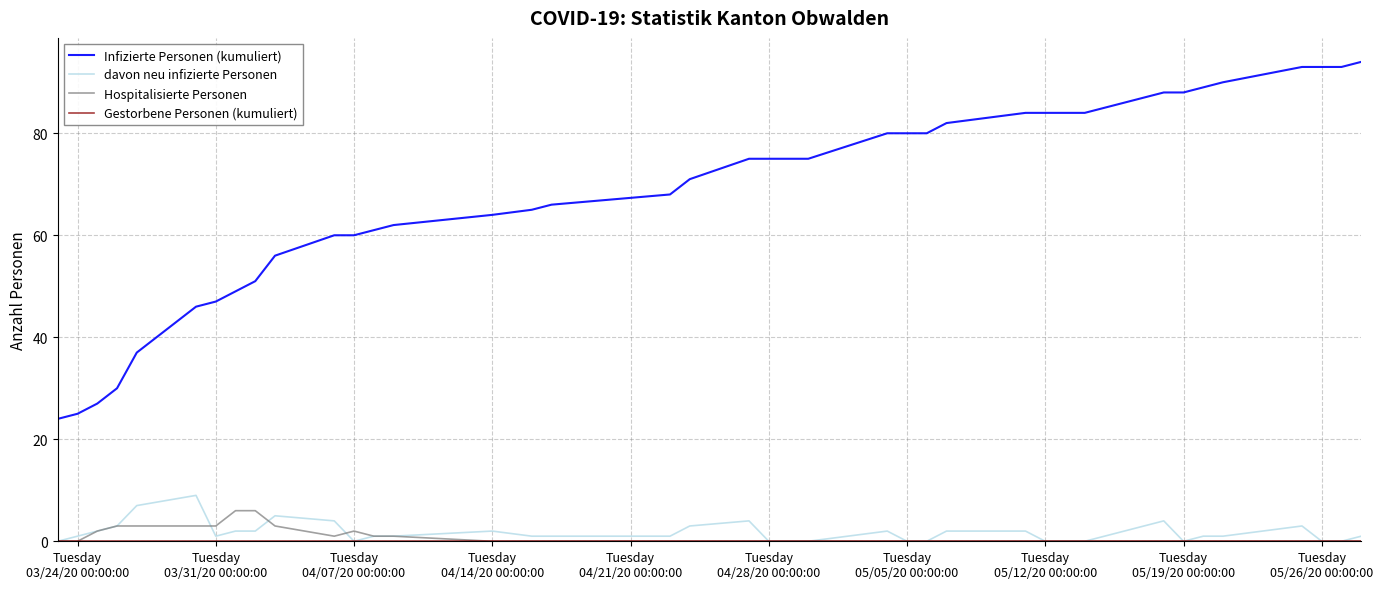

True or false: Hospitalisierte Personen and Infizierte Personen (kumuliert) intersect in this chart.

False